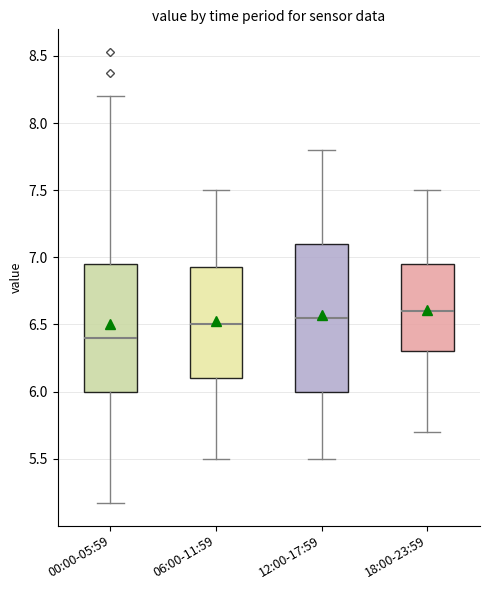

Reading left to right, transcribe this box plot: for each box, give where its median line is, the range the box spans, and where its two whiskers end, as read against the y-axis. The values are not printed on the chart, so give them approximately, as read against the axis.

00:00-05:59: median 6.40, box 6.00 to 6.95, whiskers 5.15 to 8.20
06:00-11:59: median 6.50, box 6.10 to 6.95, whiskers 5.50 to 7.50
12:00-17:59: median 6.55, box 6.00 to 7.10, whiskers 5.50 to 7.80
18:00-23:59: median 6.60, box 6.30 to 6.95, whiskers 5.70 to 7.50